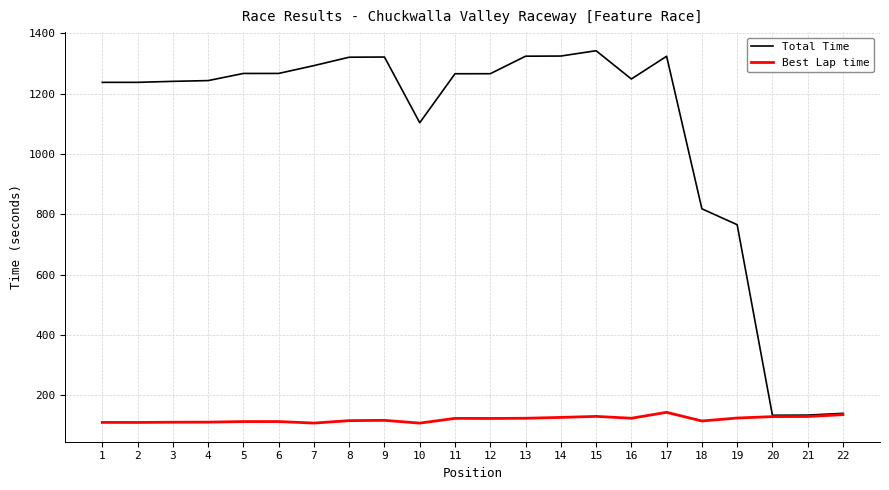

Is it true that Best Lap time equals 113.6 at 6?

True